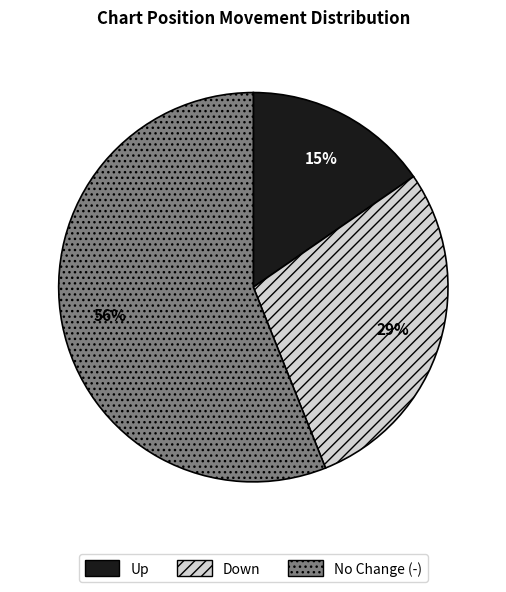

Is the sum of Down and No Change (-) greater than half?

Yes